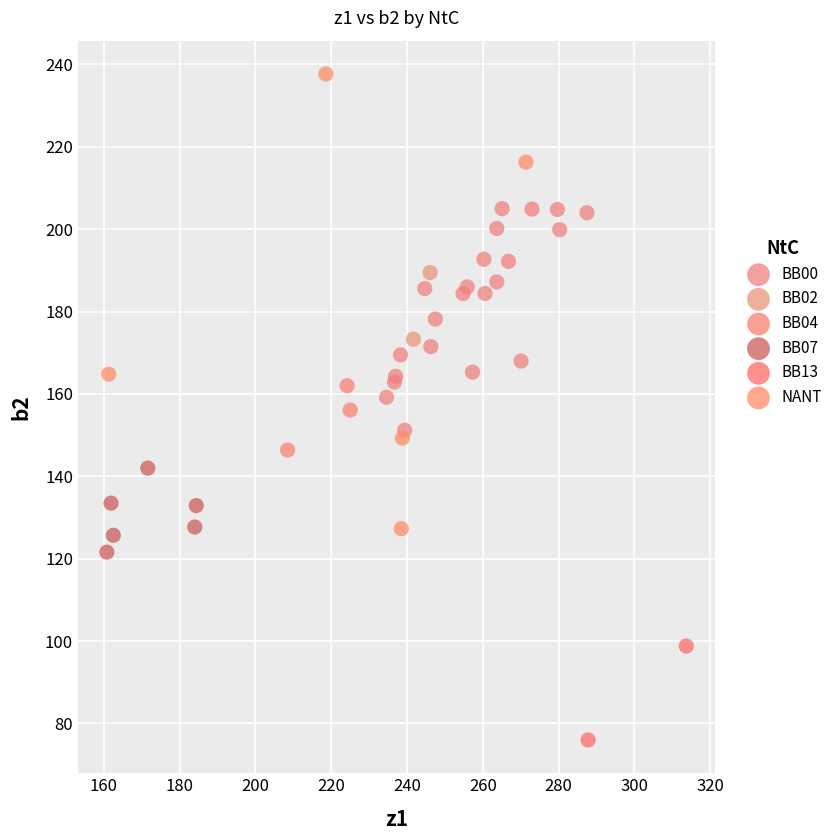

Which series contains the lowest Y value?

BB13